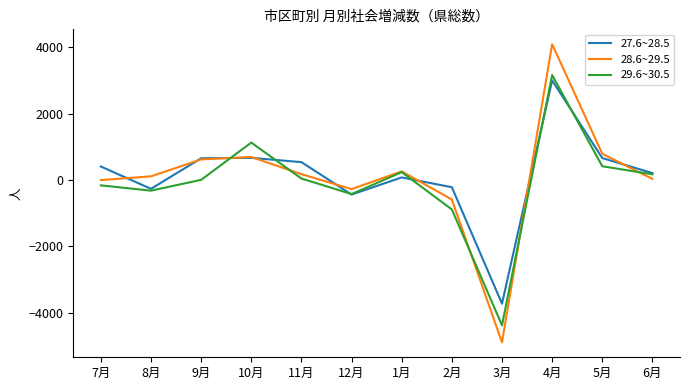

At which label does 29.6~30.5 reach its minimum?

3月